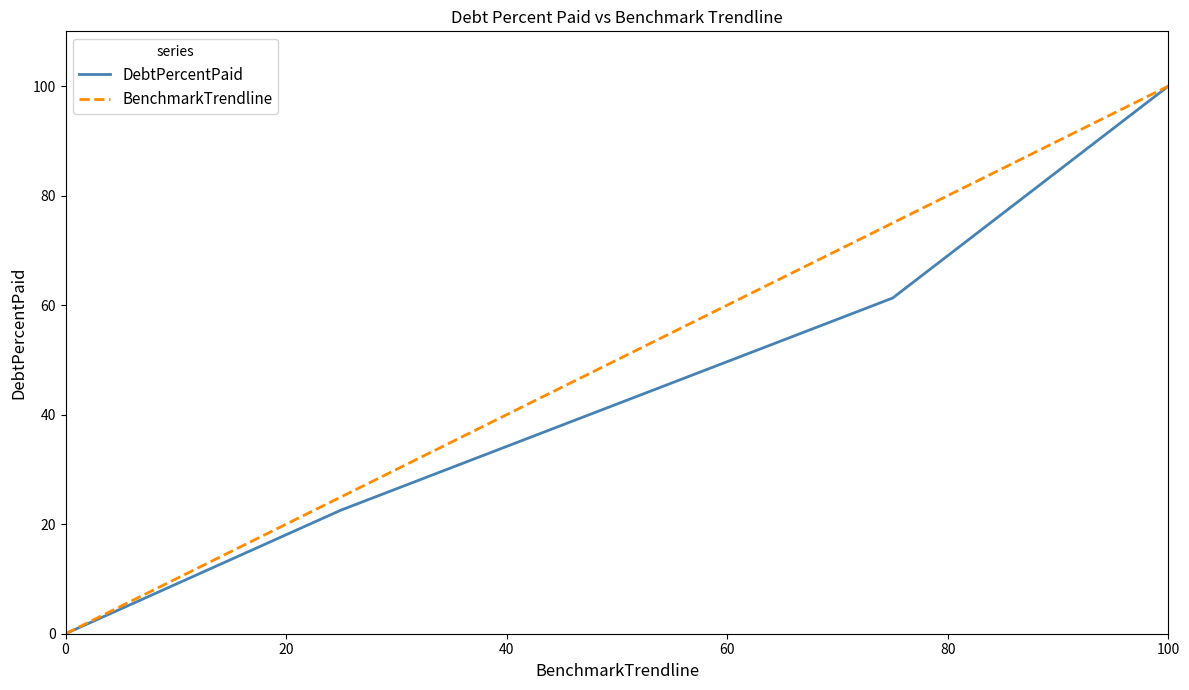

Which series has the largest total across all categories?

BenchmarkTrendline